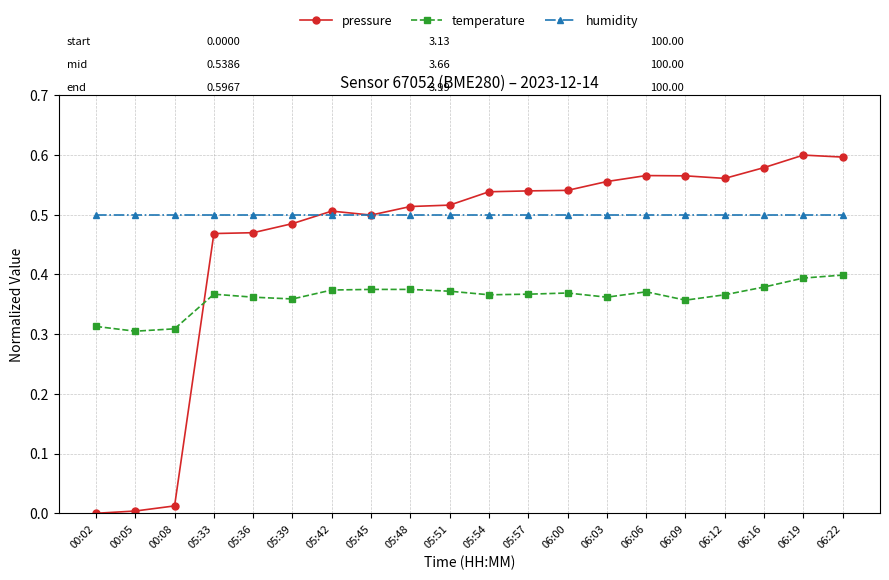

What are all the series names shown in the legend?

pressure, temperature, humidity